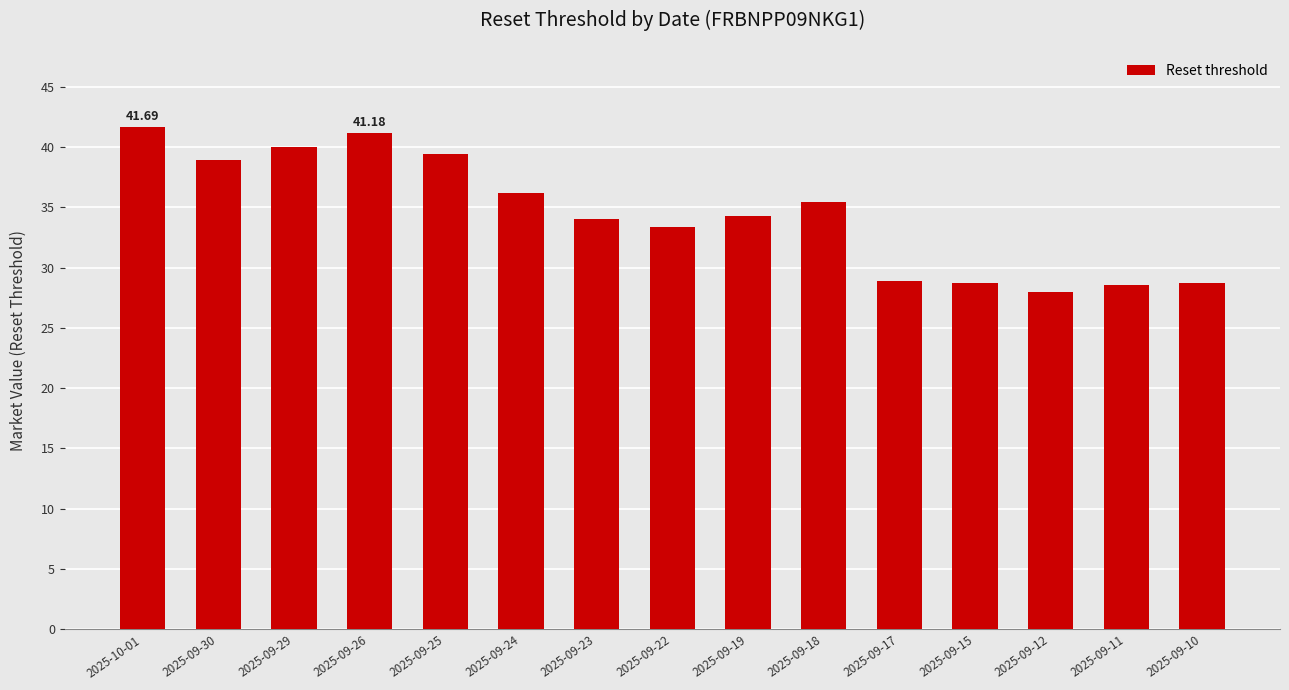

What is the sum of all values?

517.4